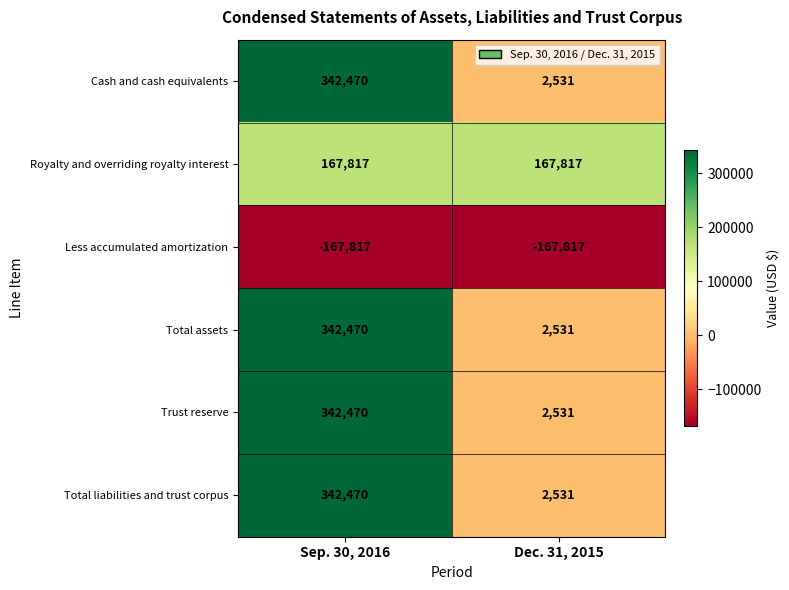

Is it true that Royalty and overriding royalty interest equals 167817 at Dec. 31, 2015?

True